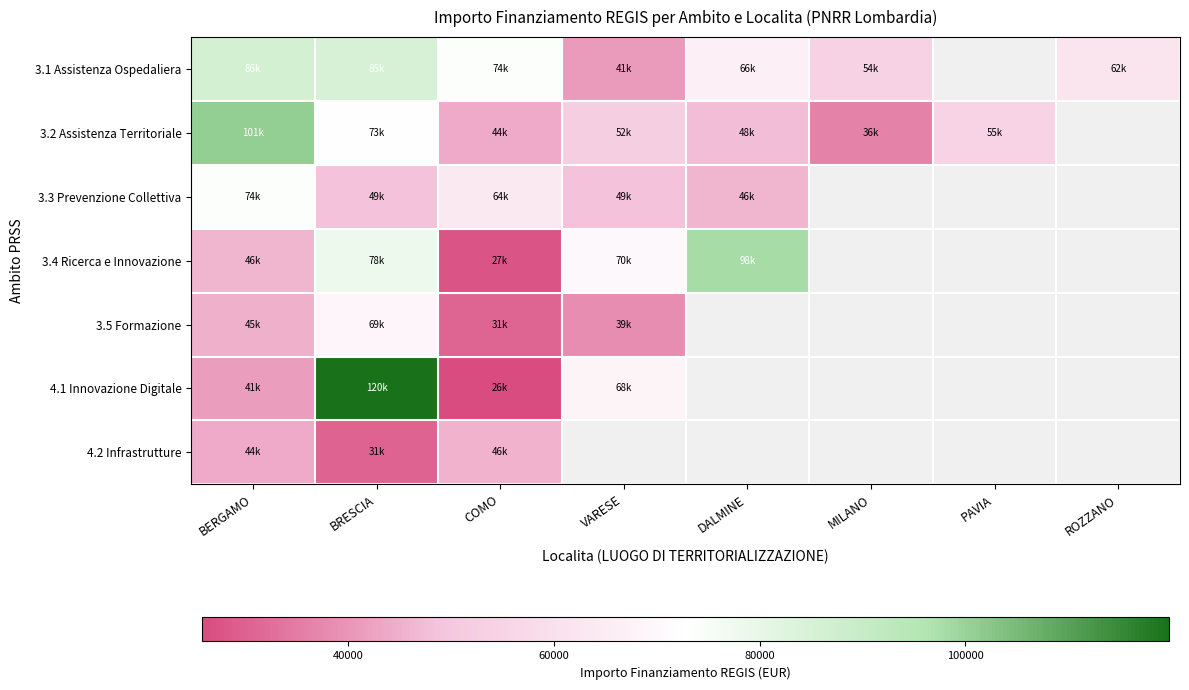

Where is 3.2 Assistenza Territoriale nearest to the value 68485?

BRESCIA